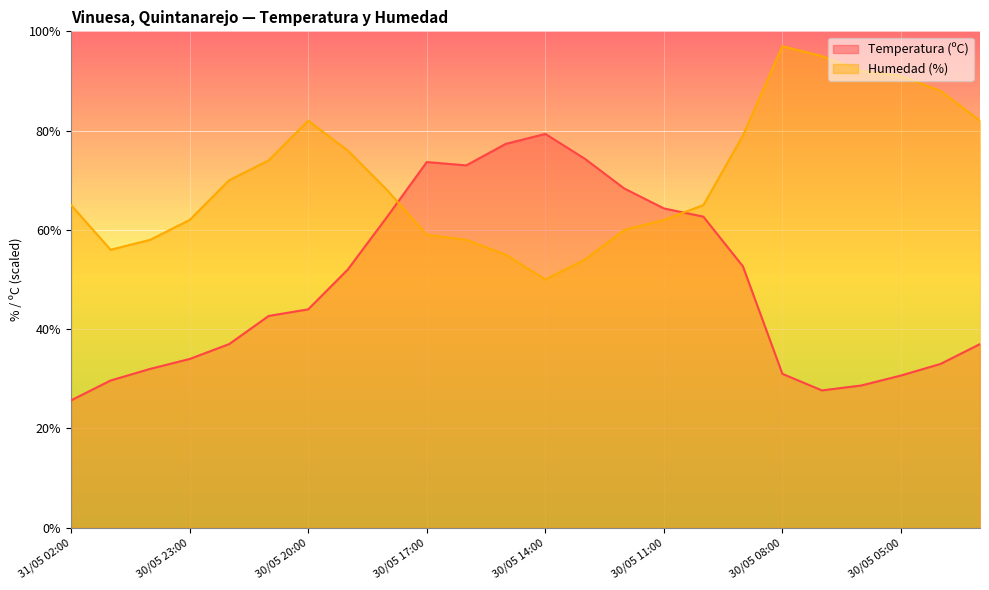

Where do Temperatura (ºC) and Humedad (%) first cross each other?

30/05 18:00 and 30/05 17:00